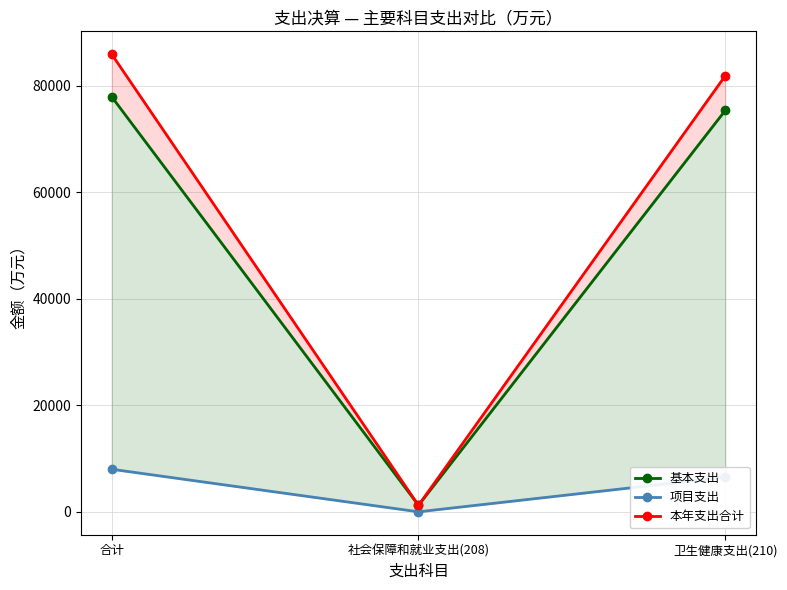

What is the greatest value displayed?

85969.5